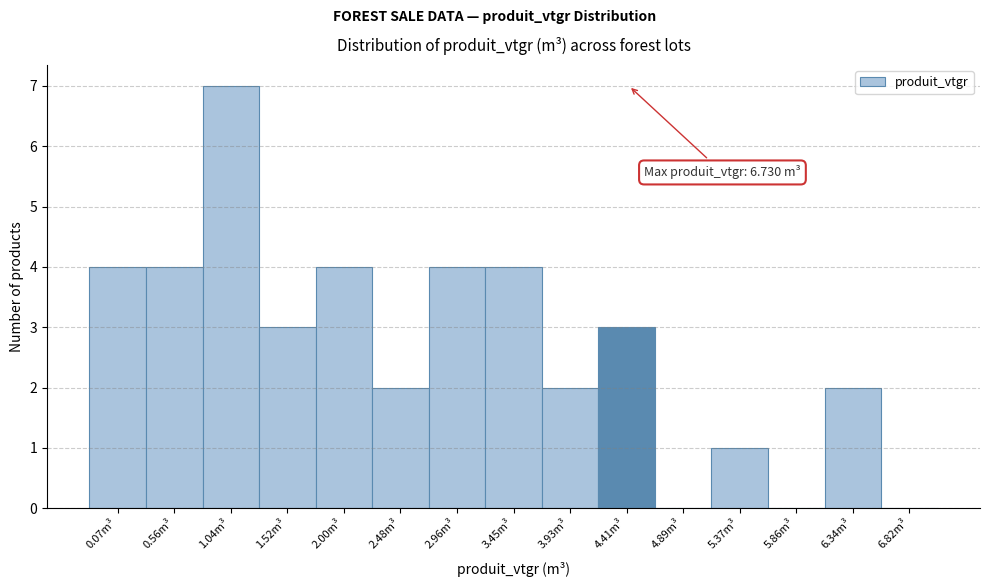

What is the greatest value displayed?

7